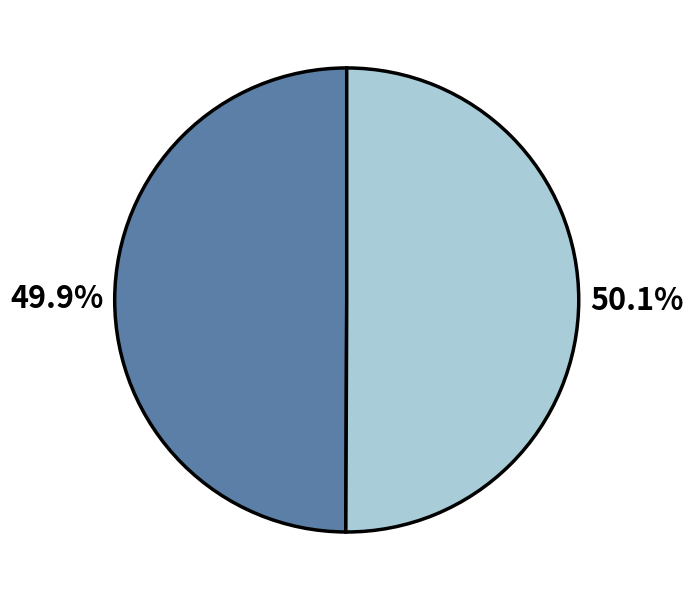

Is there a majority slice in this chart?

Yes